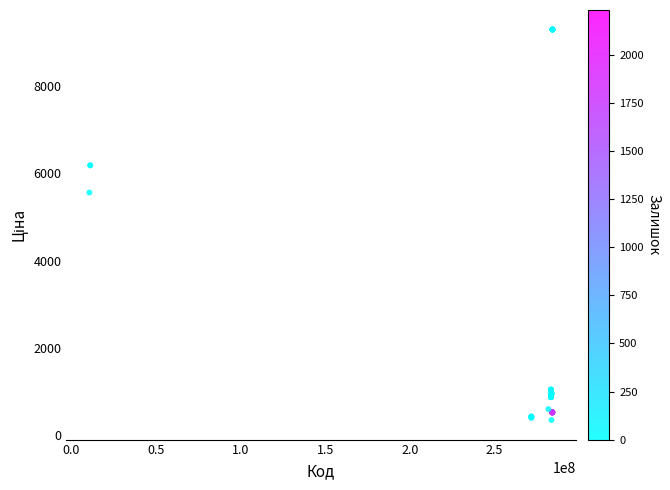

What Y value in the scatter plot is closest to 4821?

5560.3